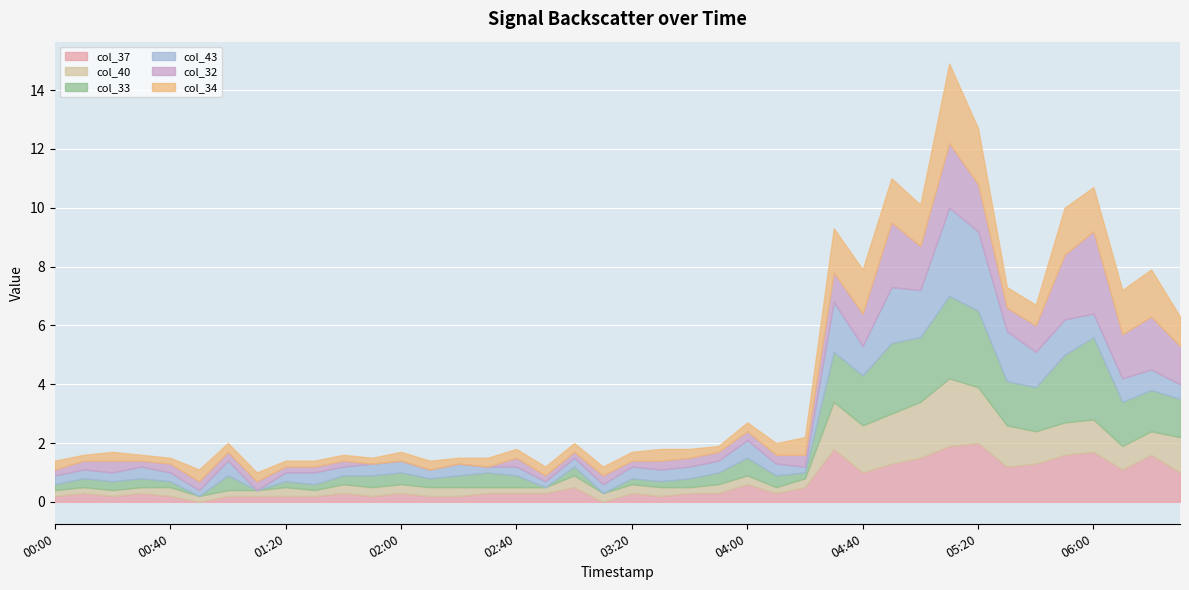

The col_40 series shows 0.5 at 2009/12/28 01:20. True or false?

False